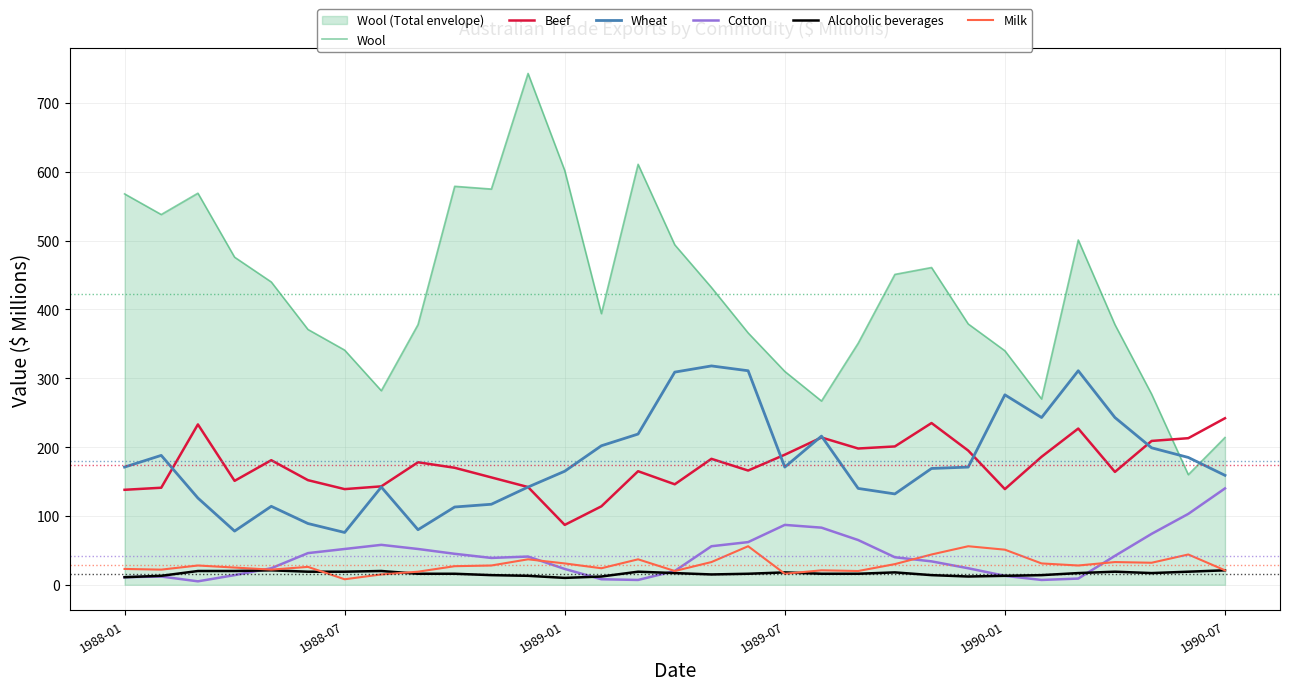

At how many categories does at least one series exceed 720?

1